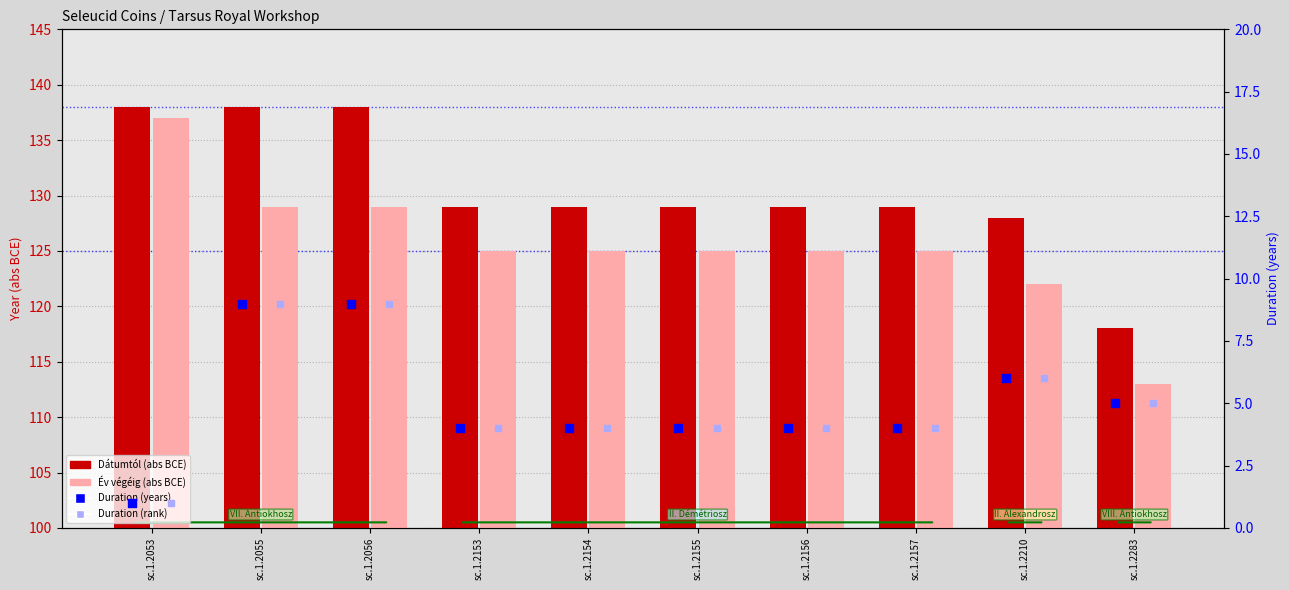

At which category is the sum across all series the highest?

sc.1.2055